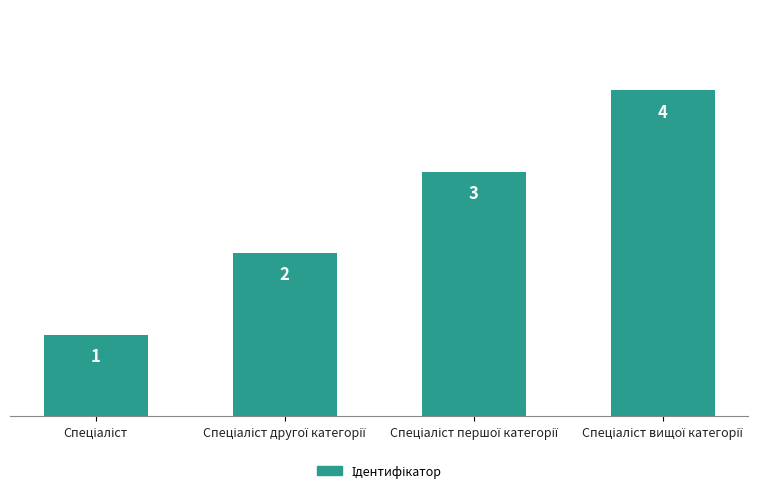

What is the maximum value shown in the chart?

4